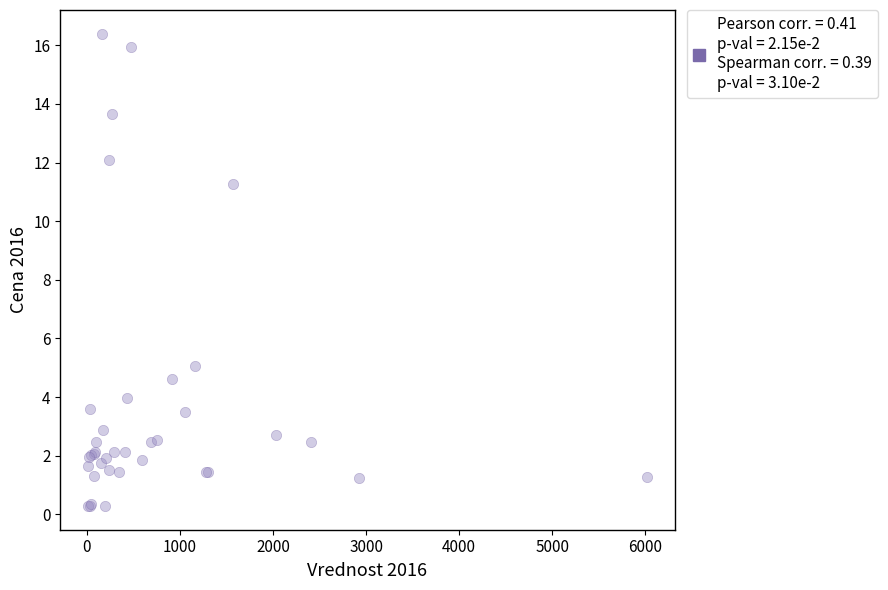

What Y value in the scatter plot is closest to 8?

5.1